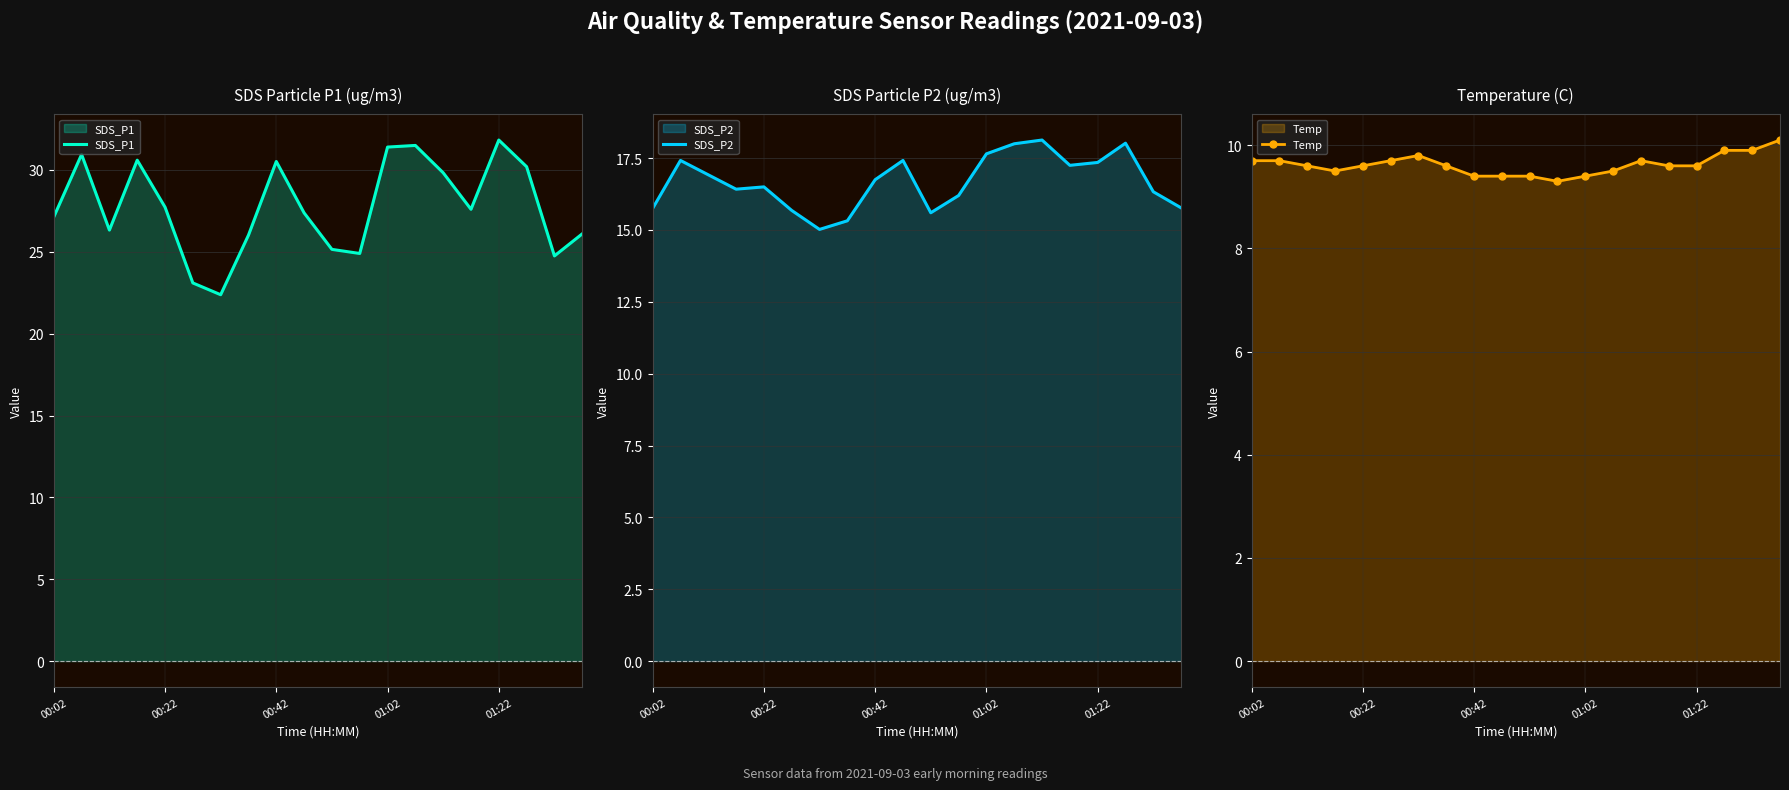

What position from the left is 14?

15